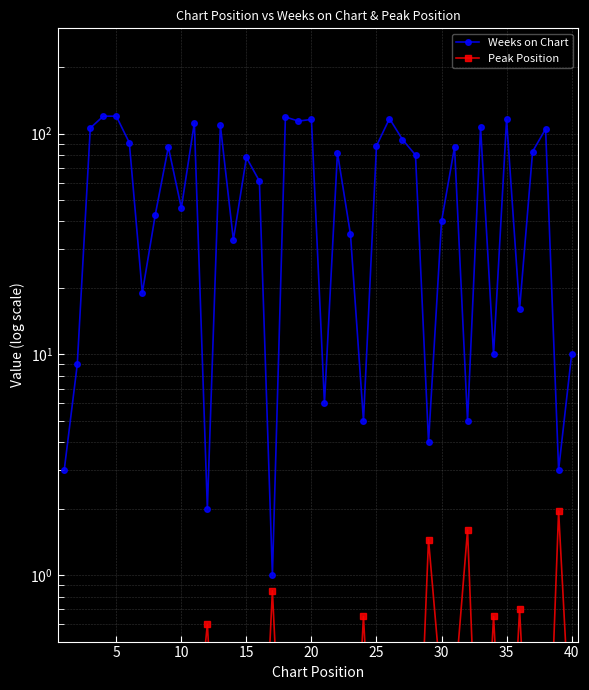

In Weeks on Chart, how many points are lower than both neighbors (excluding endpoints)?

13